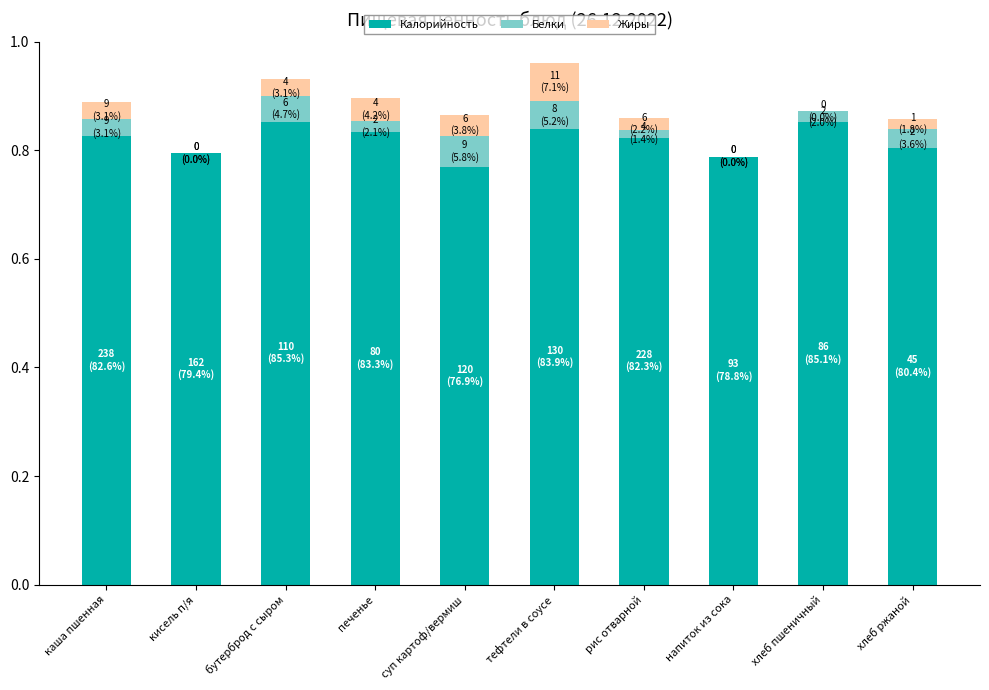

What is the sum of all Калорийность values?

8.2